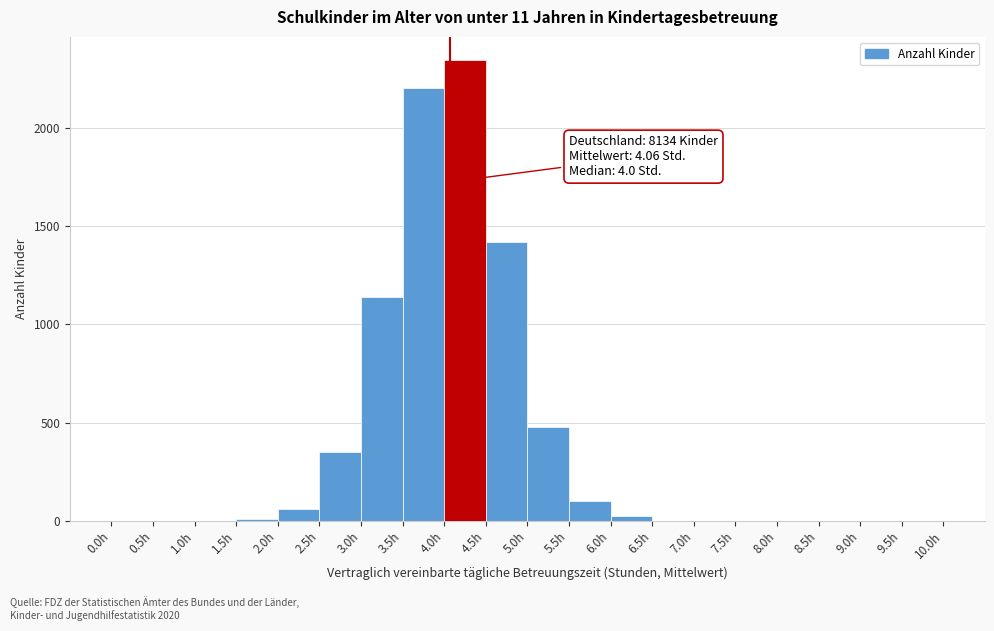

Which range on the x-axis has the tallest bar?

4.0 to 4.5